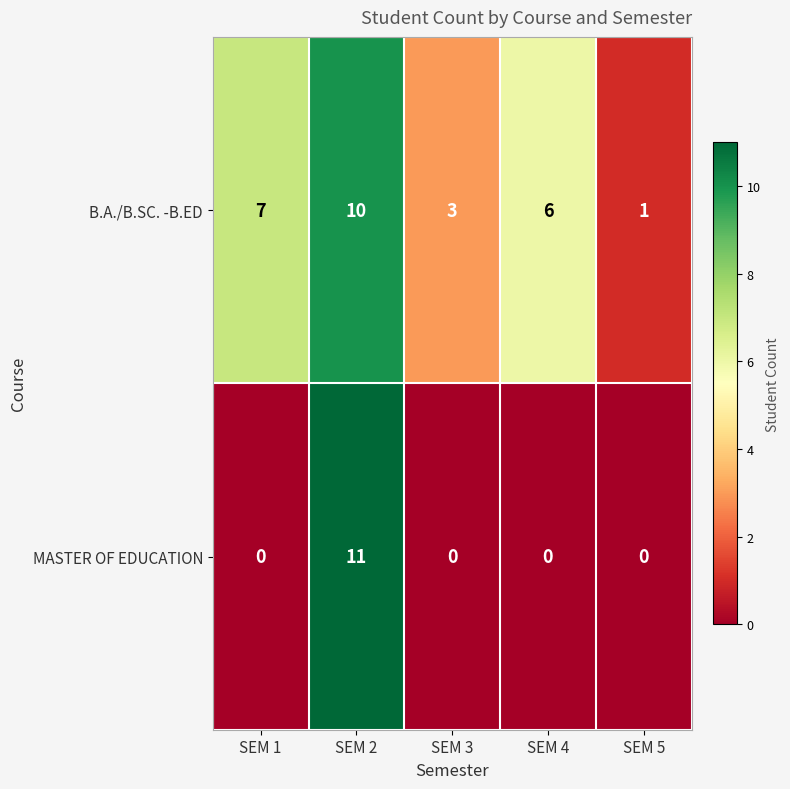

Which label corresponds to the largest value in the chart?

SEM 2